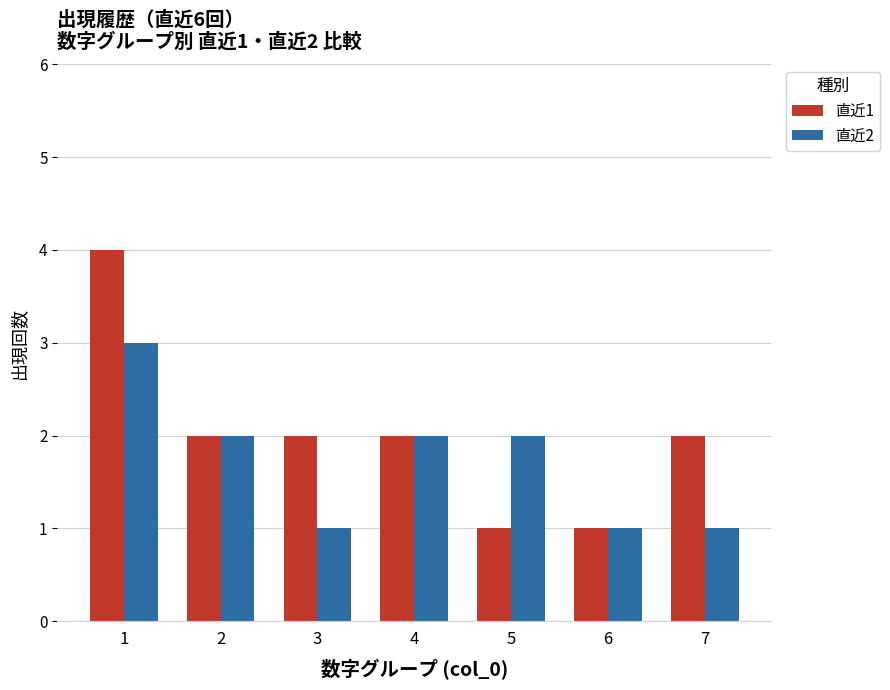

What are all the series names shown in the legend?

直近1, 直近2